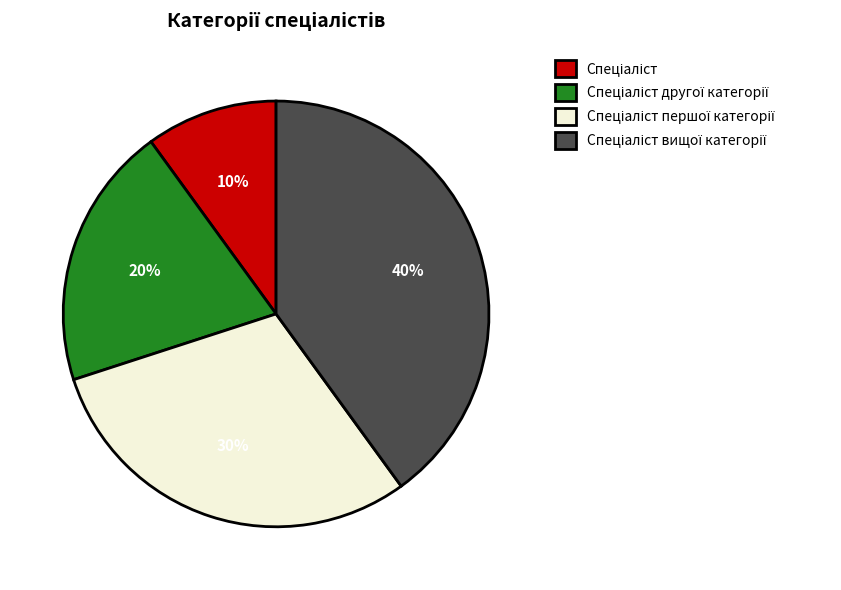

To the nearest percent, what is the average slice percentage?

25%